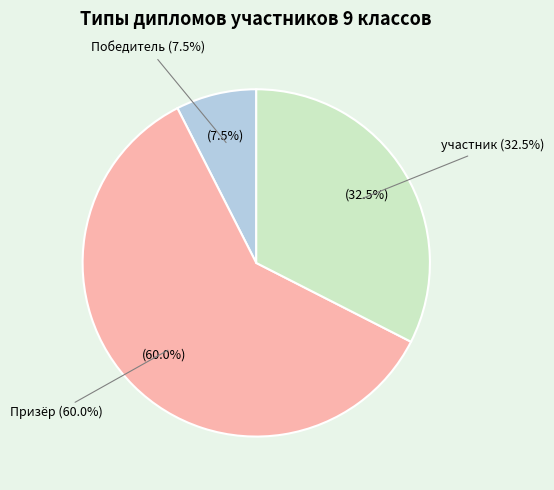

What is the change in value from Призёр to участник?

-11